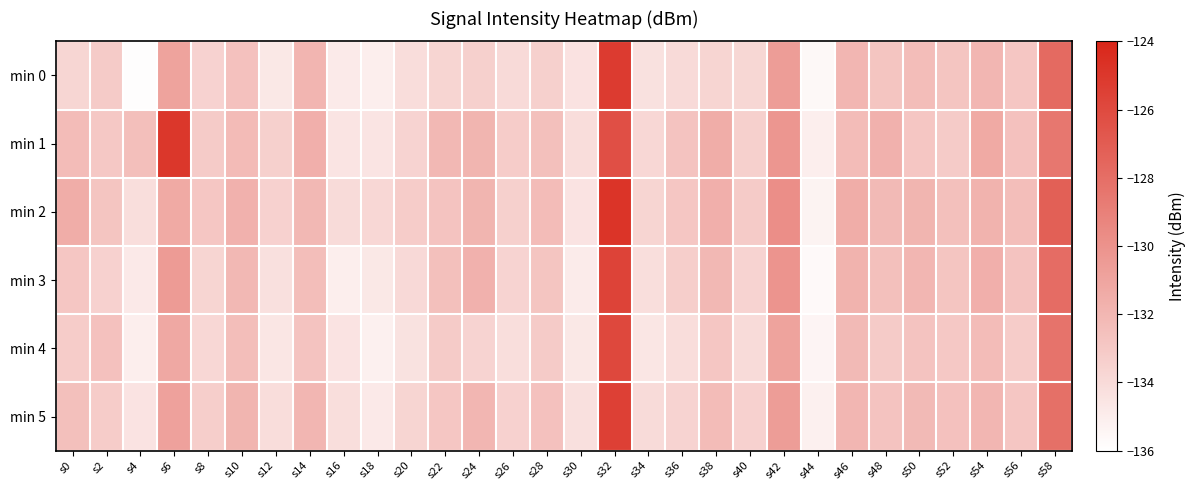

At how many categories does at least one series exceed 0?

30